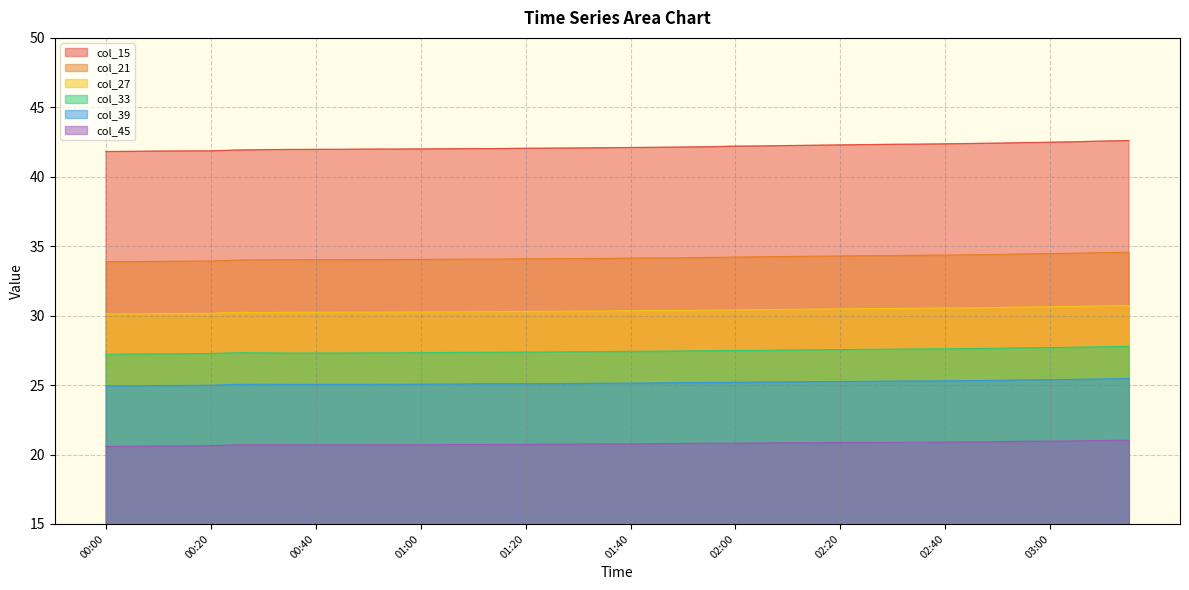

What is the approximate value of col_45 at 00:35?

20.7